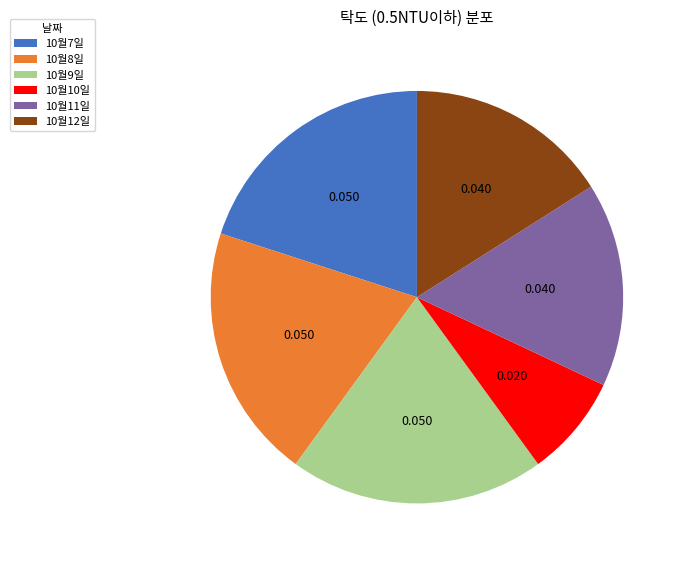

Do 10월12일 and 10월10일 together represent more than half of the pie?

No